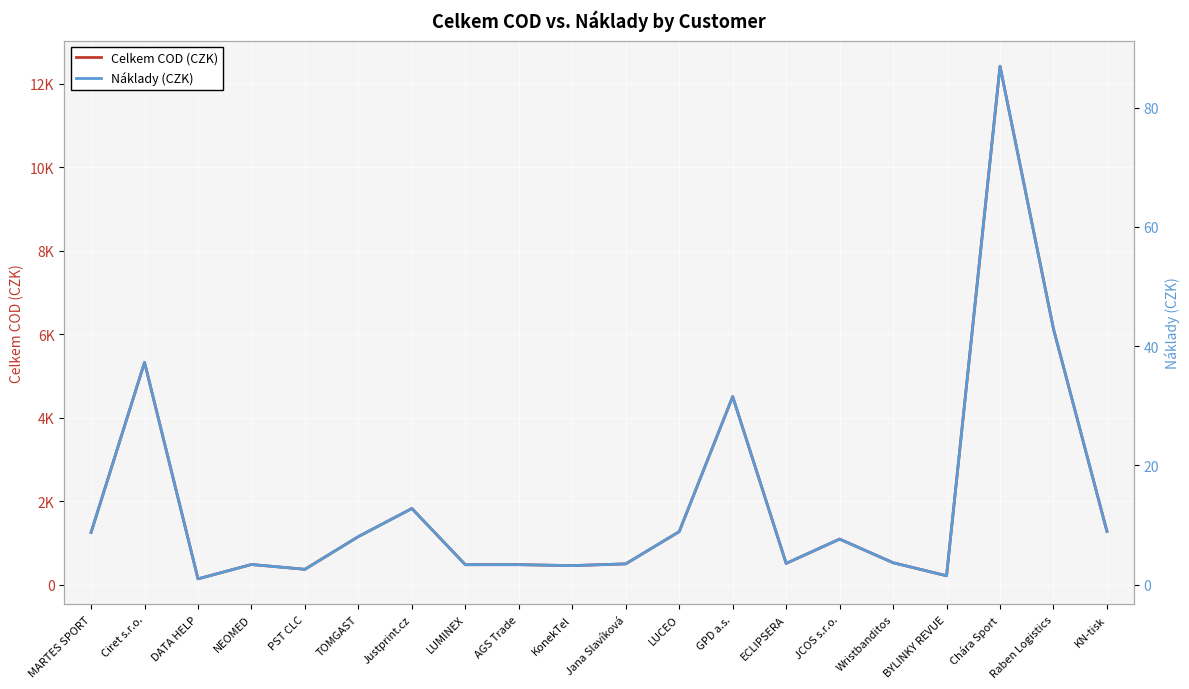

True or false: Celkem COD (CZK) and Náklady (CZK) intersect in this chart.

False